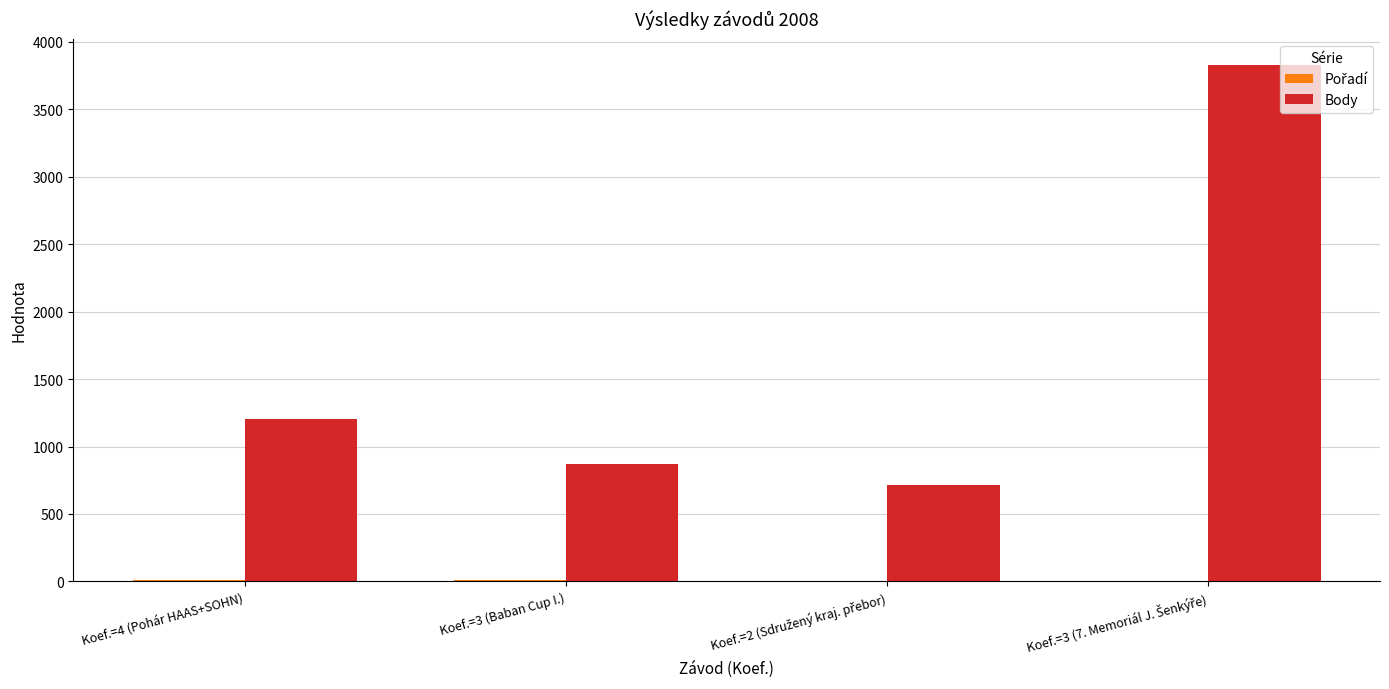

How many groups of bars are there?

4